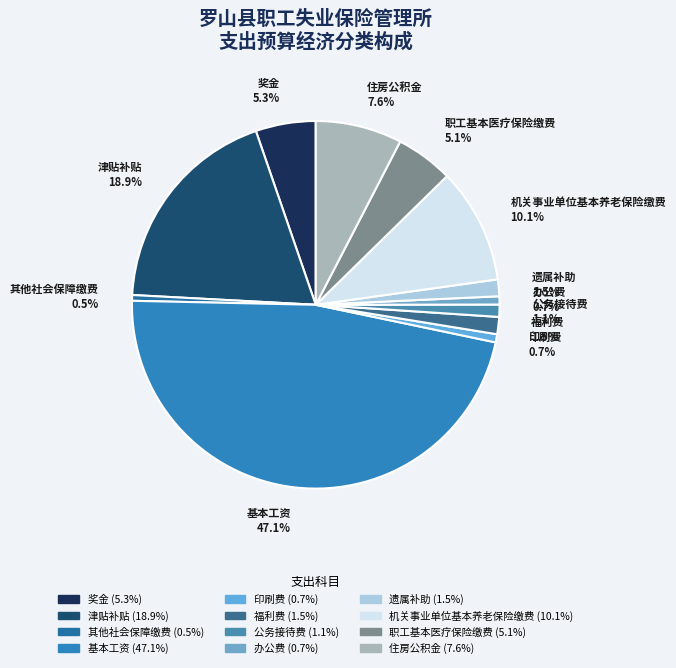

Is there any slice that represents more than half of the pie?

No